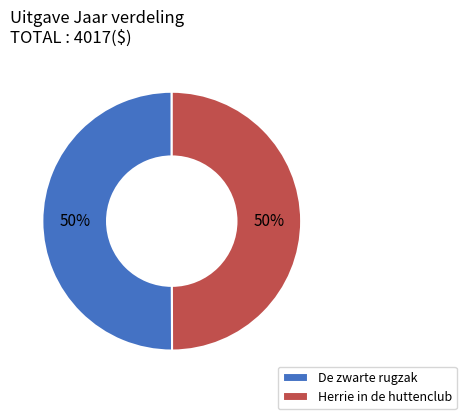

To the nearest percent, what portion does De zwarte rugzak represent?

50%